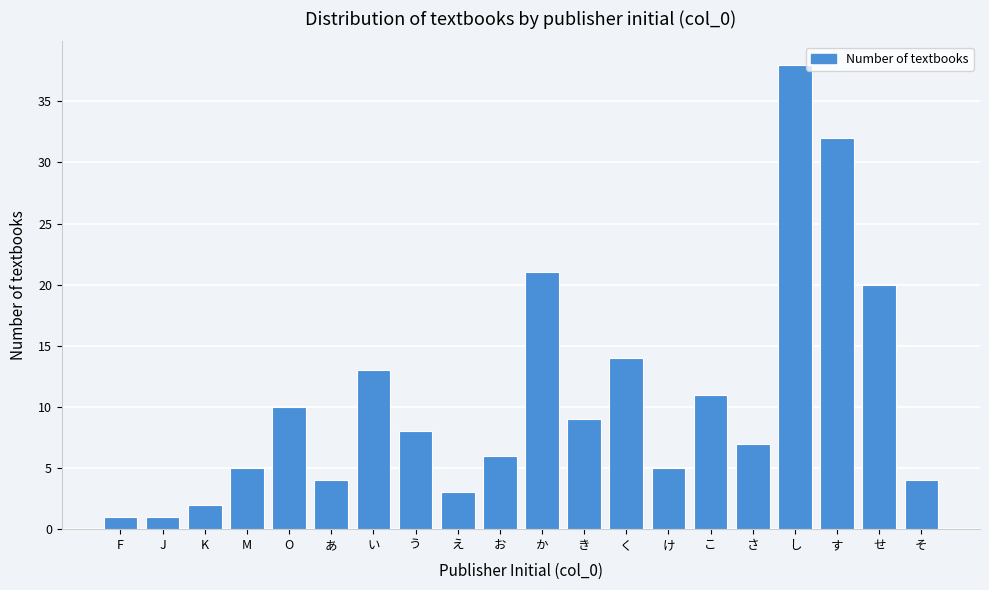

Reading left to right, what are all the values shown in this chart?

1	1	2	5	10	4	13	8	3	6	21	9	14	5	11	7	38	32	20	4